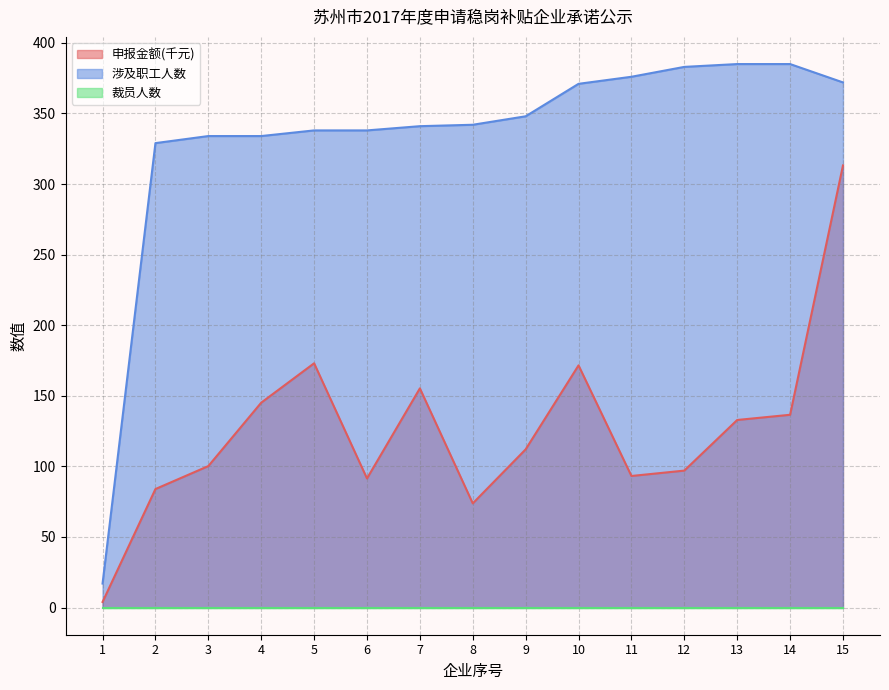

Is it true that 申报金额(千元) equals 136.6 at 14?

True